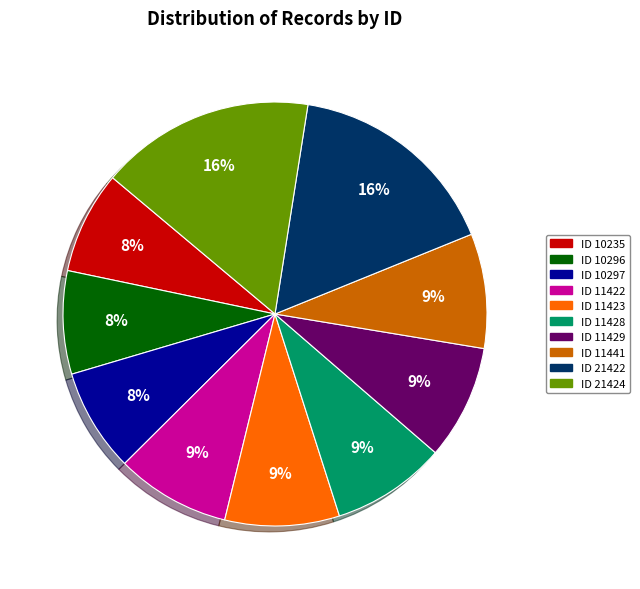

To the nearest percent, what portion does ID 11429 represent?

9%